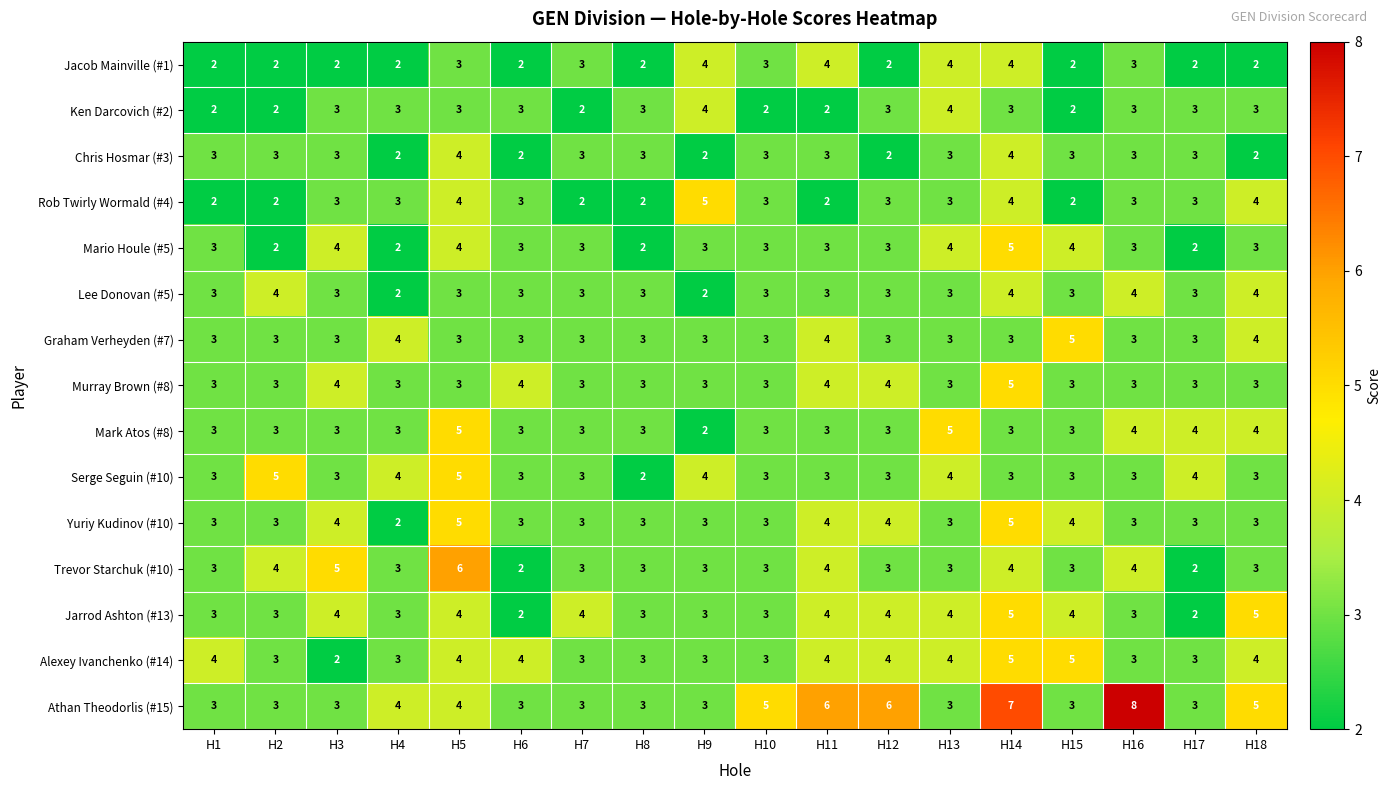

Which series has the largest total across all categories?

Athan Theodorlis (#15)